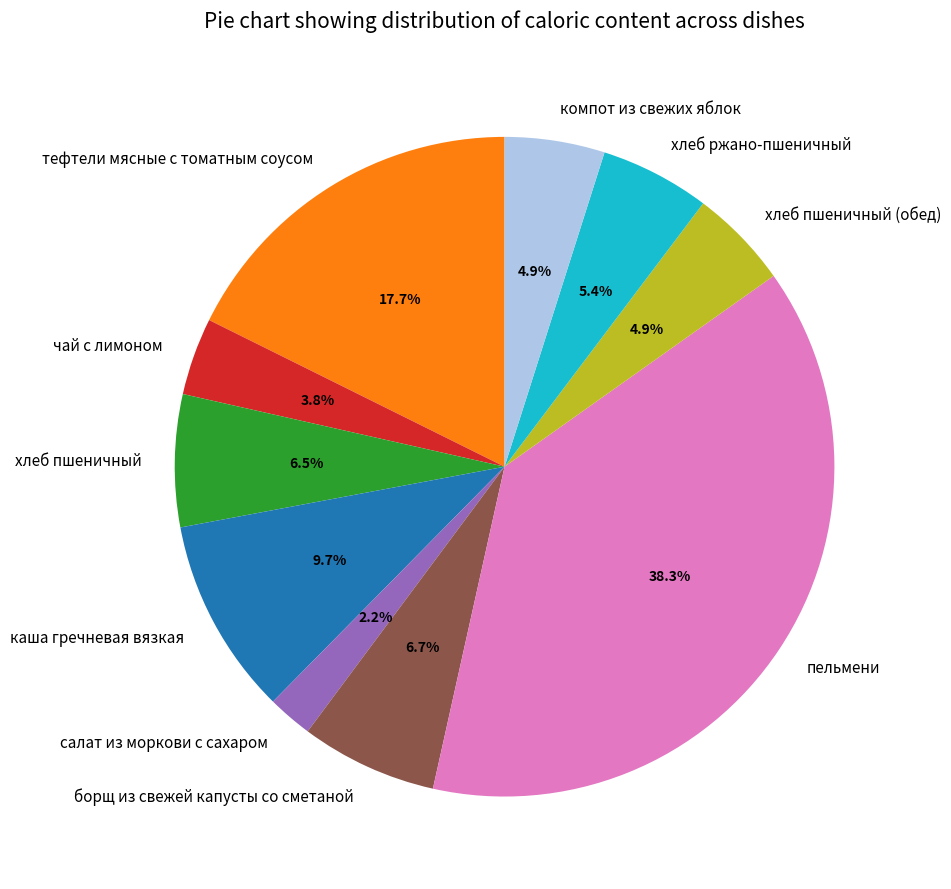

Approximately how many times larger is the value at хлеб пшеничный (обед) compared to тефтели мясные с томатным соусом?

0.3